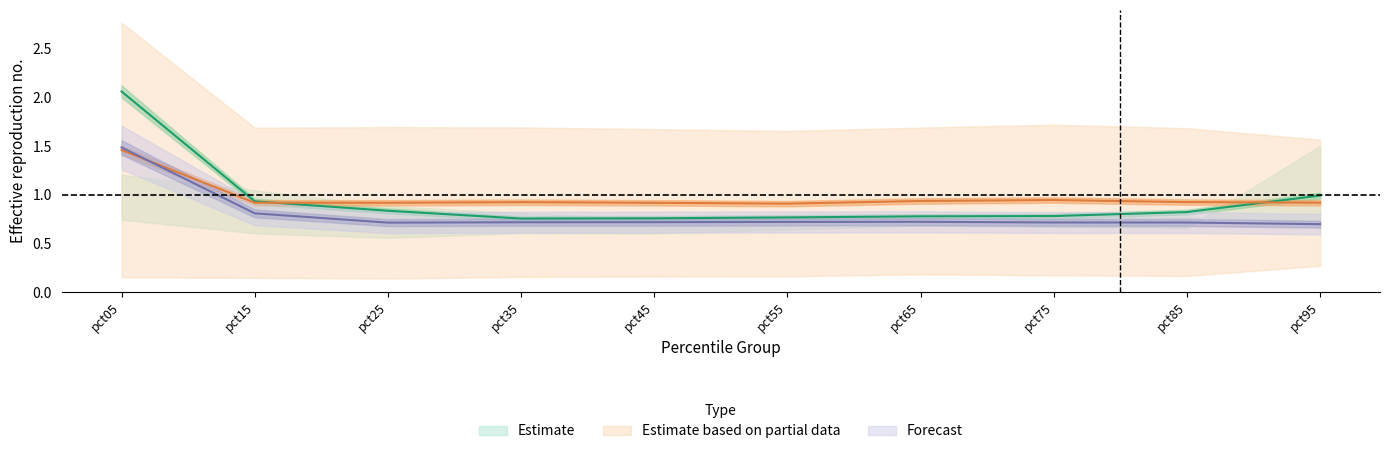

Reading left to right, list all the values displayed in this chart.

Feb: pct05=2.1	pct15=0.9	pct25=0.8	pct35=0.8	pct45=0.8	pct55=0.8	pct65=0.8	pct75=0.8	pct85=0.8	pct95=1.0
Jul: pct05=1.5	pct15=0.9	pct25=0.9	pct35=0.9	pct45=0.9	pct55=0.9	pct65=0.9	pct75=0.9	pct85=0.9	pct95=0.9
Aug: pct05=1.5	pct15=0.8	pct25=0.7	pct35=0.7	pct45=0.7	pct55=0.7	pct65=0.7	pct75=0.7	pct85=0.7	pct95=0.7